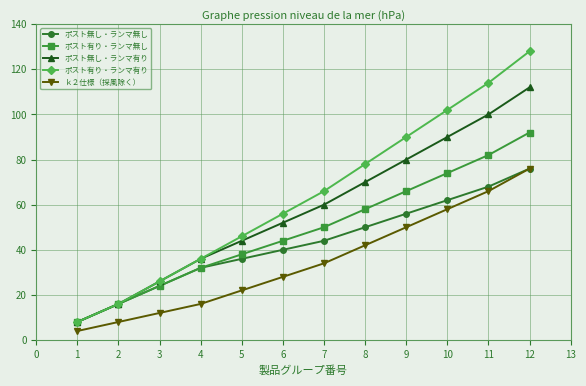

Count the number of categories in the chart.

12